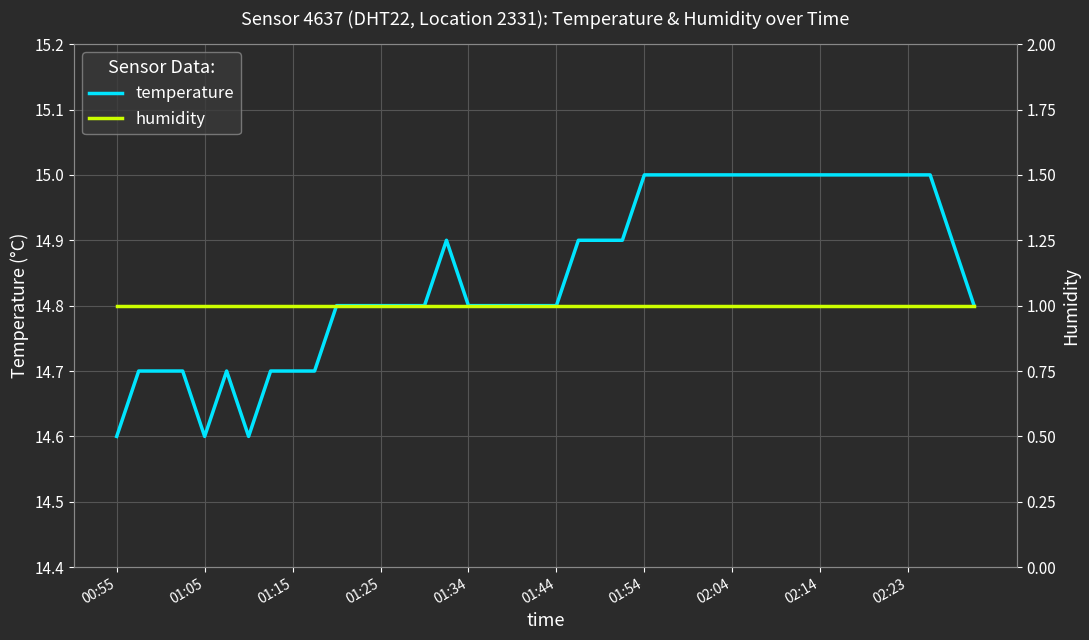

True or false: humidity has more than 2 interior local peaks.

False